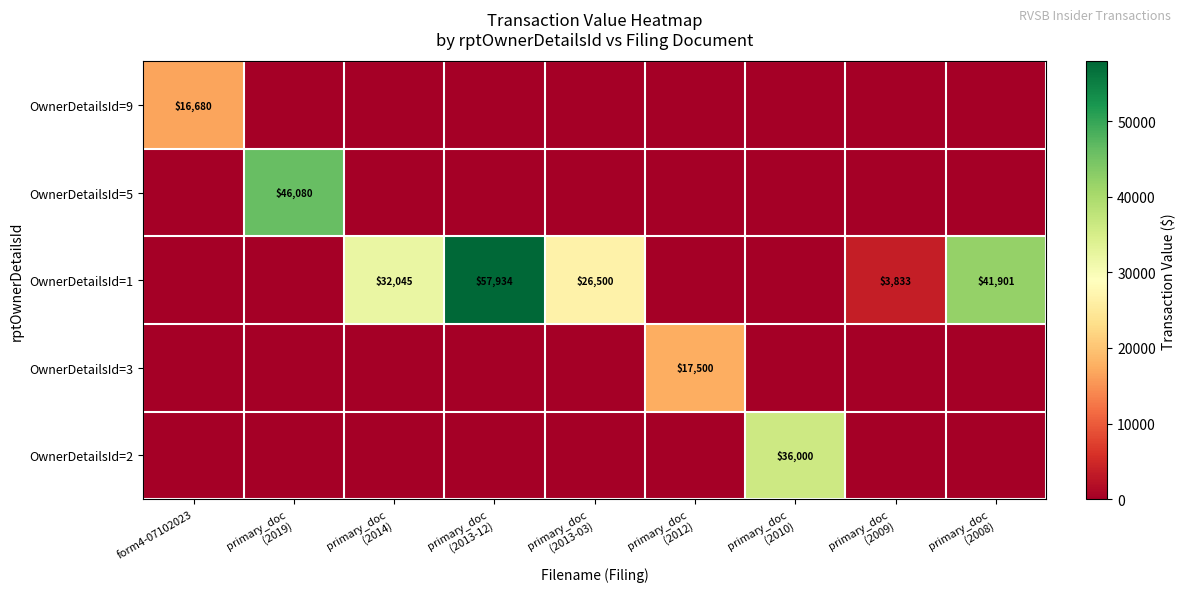

Which series changed the most between primary_doc (2013-12) and primary_doc (2009)?

OwnerDetailsId=1